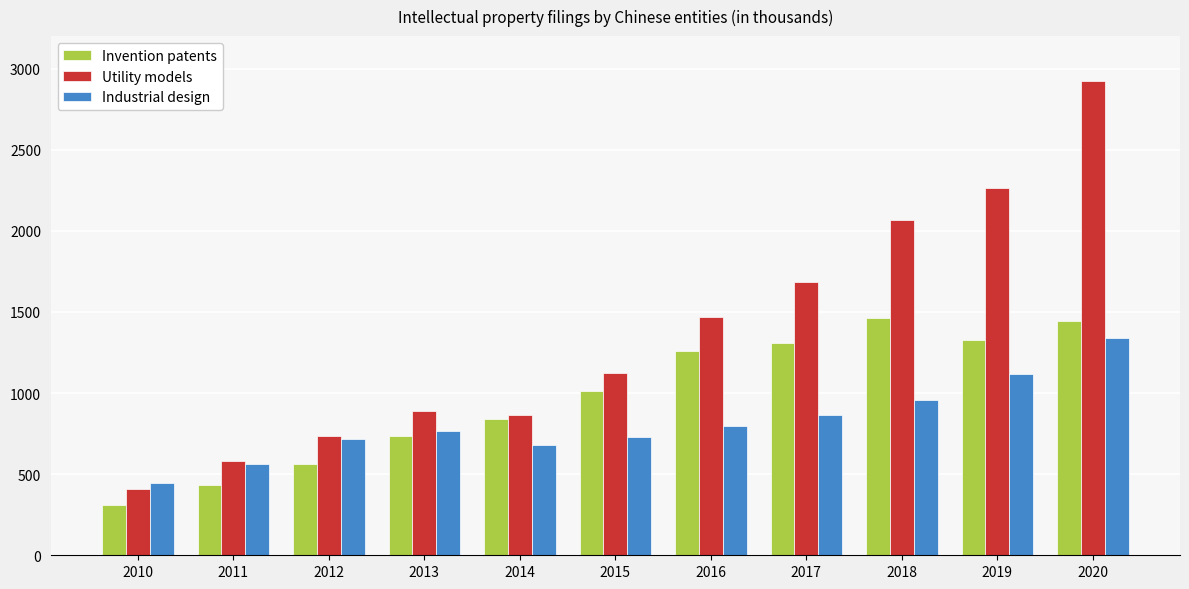

What is the minimum value for Industrial design?

448.1